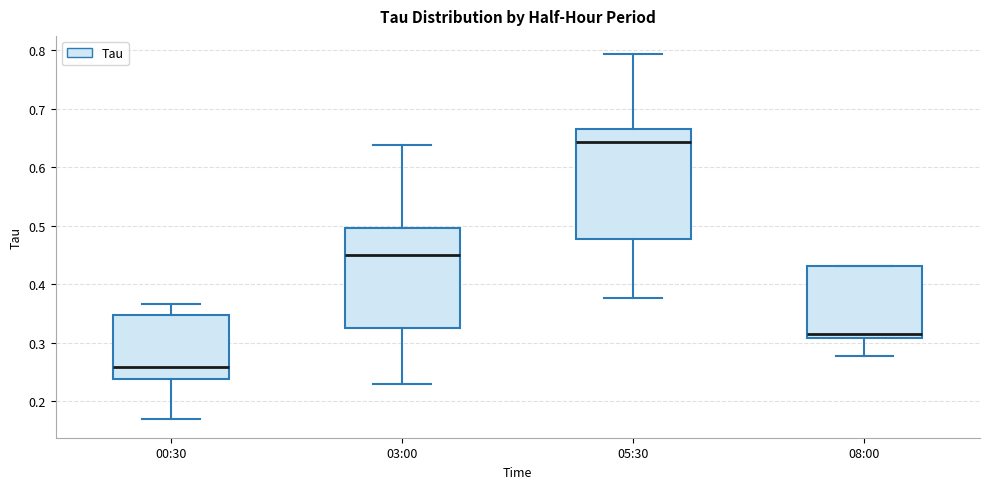

Which box's median line is the highest?

05:30